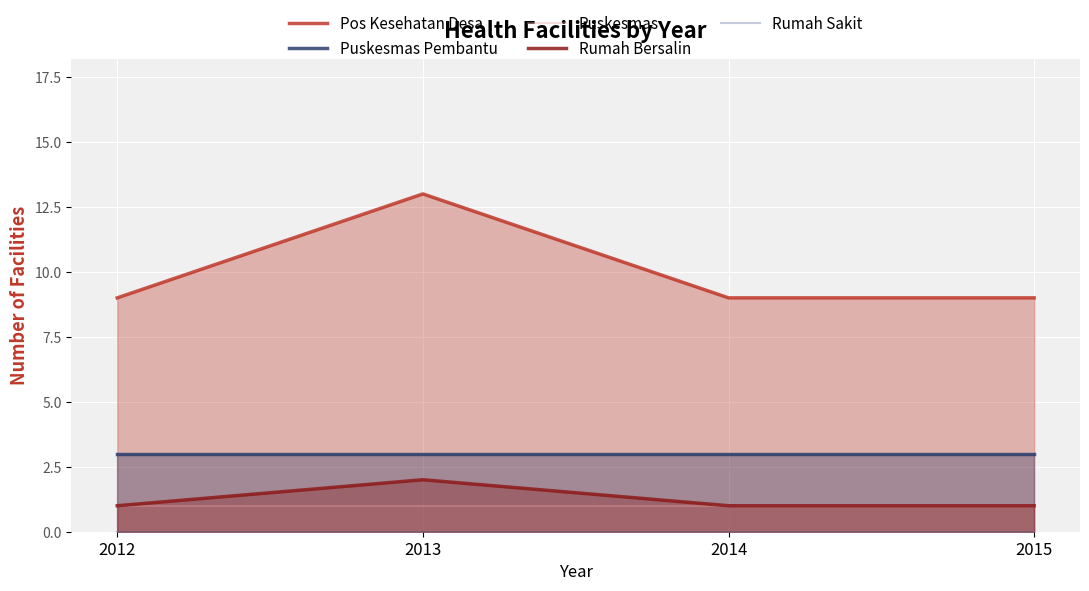

True or false: Rumah Bersalin has a value of 2 at 2015.

False